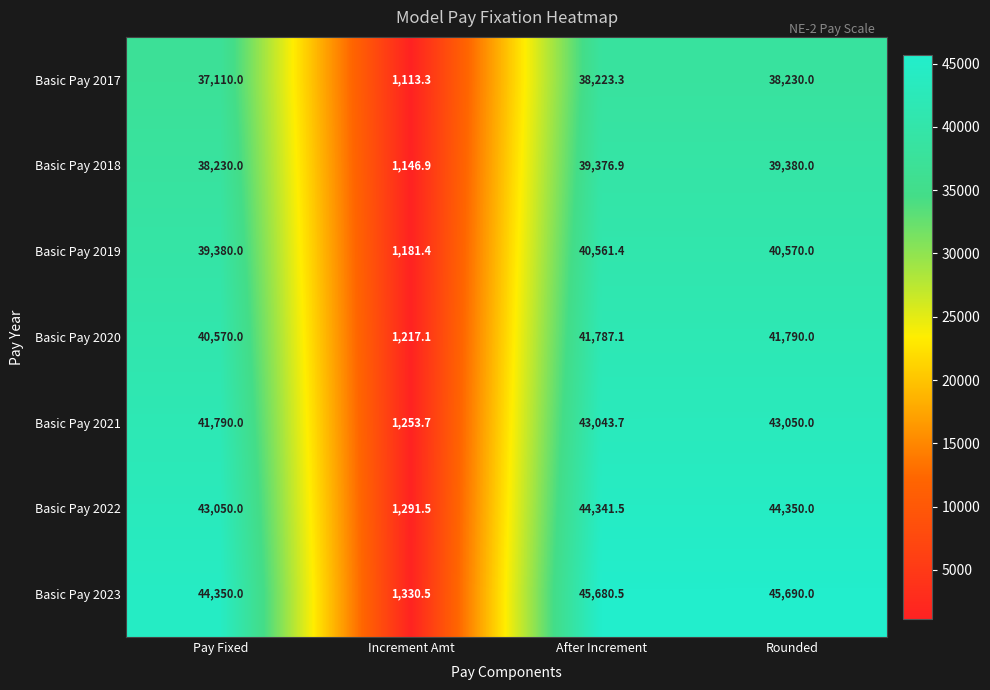

At which category is the sum across all series the highest?

Rounded